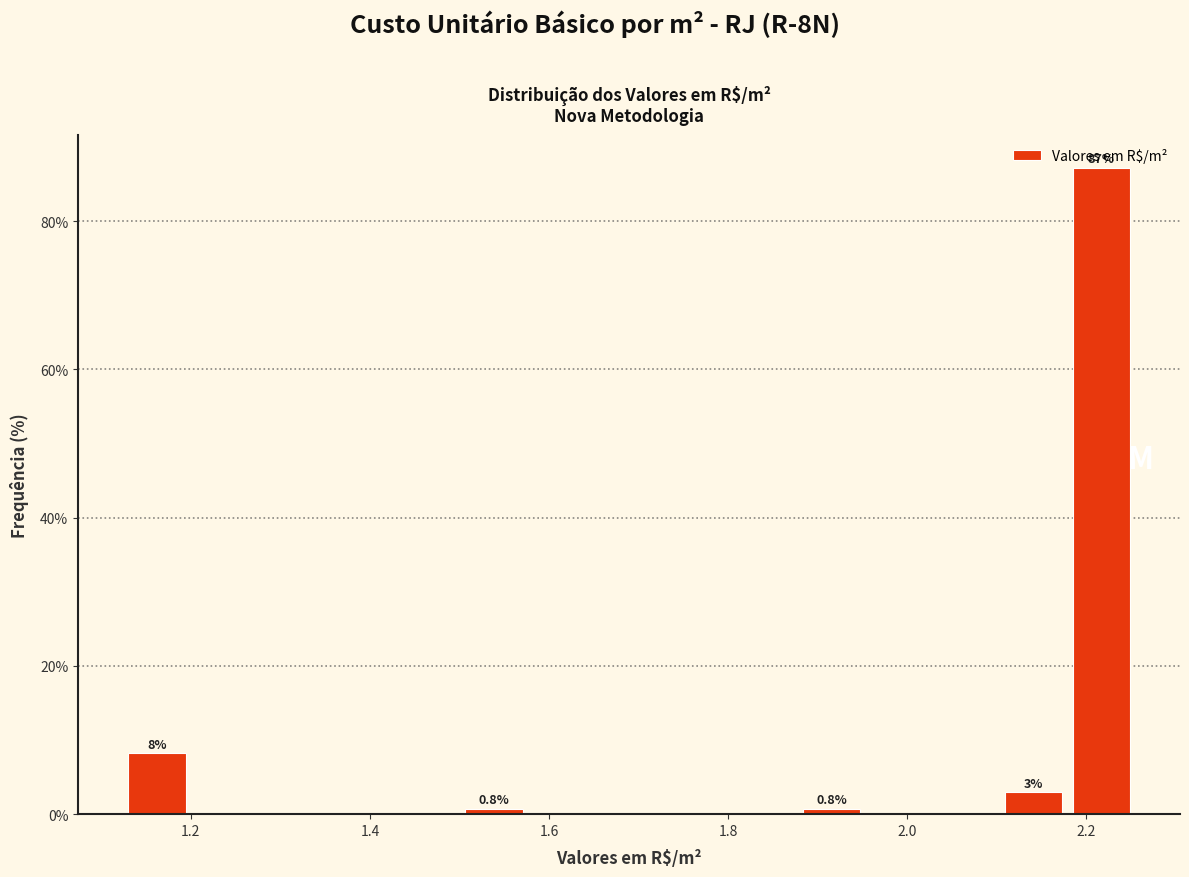

Read against the x-axis, roughly where is the centre of the tallest bar?

2.22